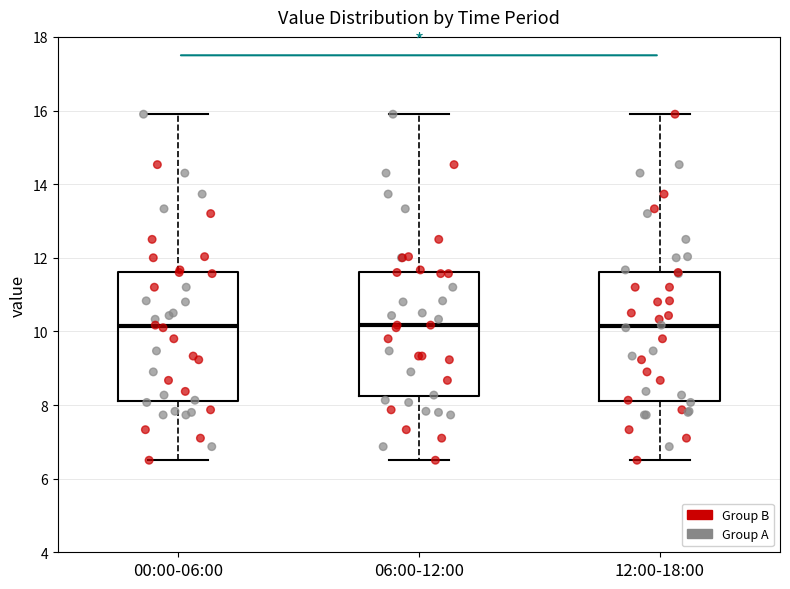

Reading left to right, read every box against the y-axis: the position of its median line, the range the box covers, and the ends of its whiskers. The values are not printed on the chart, so give them approximately, as read against the axis.

00:00-06:00: median 10.2, box 8.2 to 11.6, whiskers 6.6 to 16.0
06:00-12:00: median 10.2, box 8.2 to 11.6, whiskers 6.6 to 16.0
12:00-18:00: median 10.2, box 8.2 to 11.6, whiskers 6.6 to 16.0